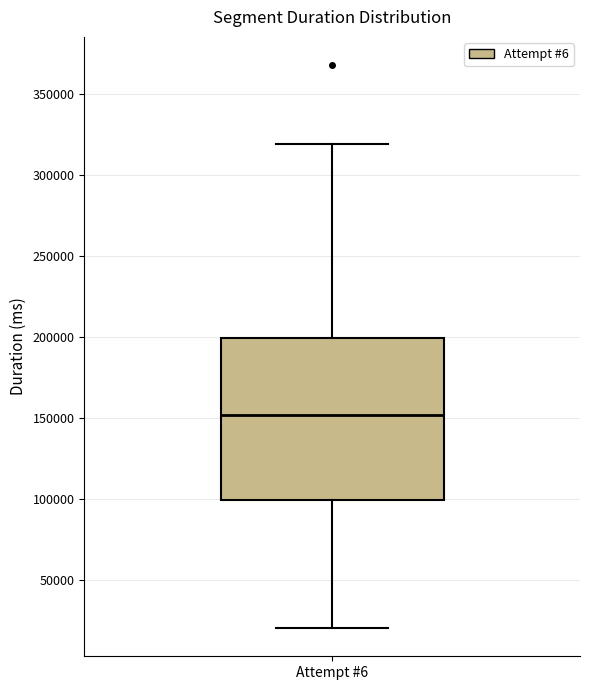

Transcribe this box plot: give where the median line is, the range the box spans, and where the two whiskers end, as read against the y-axis. The values are not printed on the chart, so give them approximately, as read against the axis.

median 150000, box 100000 to 200000, whiskers 20000 to 320000